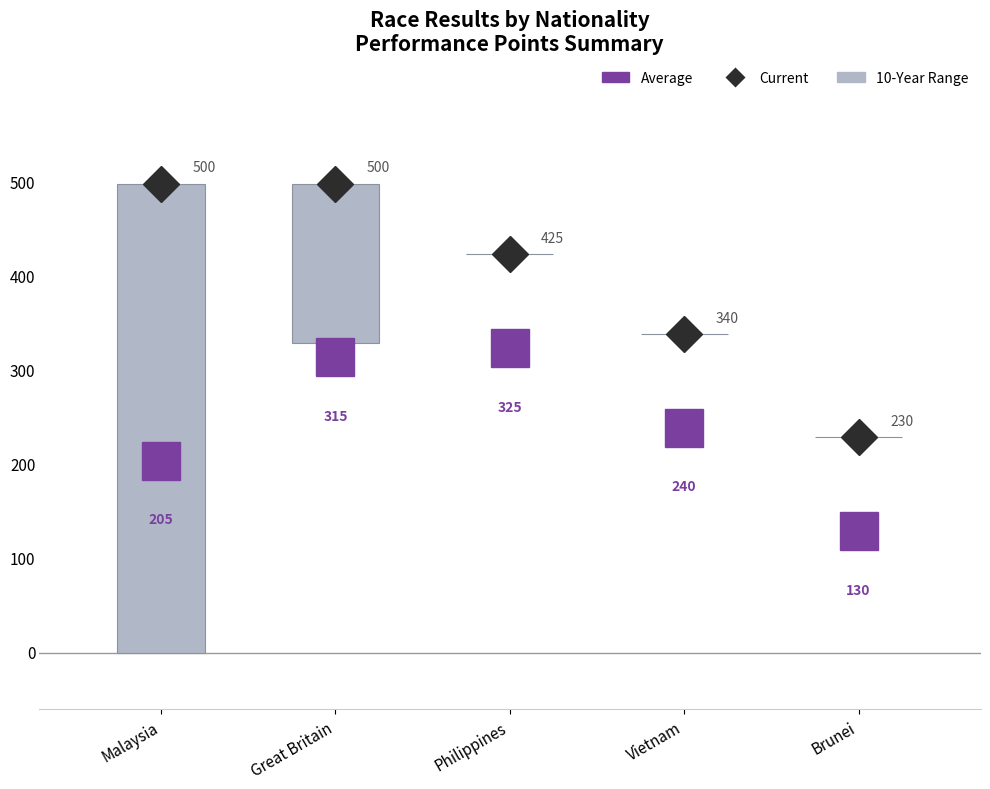

Is it true that 10-Year Range Low equals 0 at Malaysia?

True